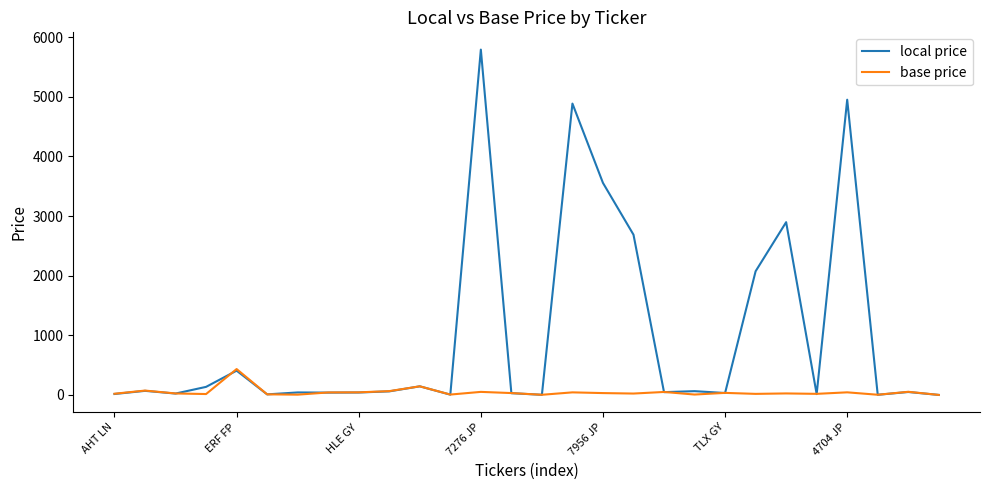

Count the number of data series in this chart.

2